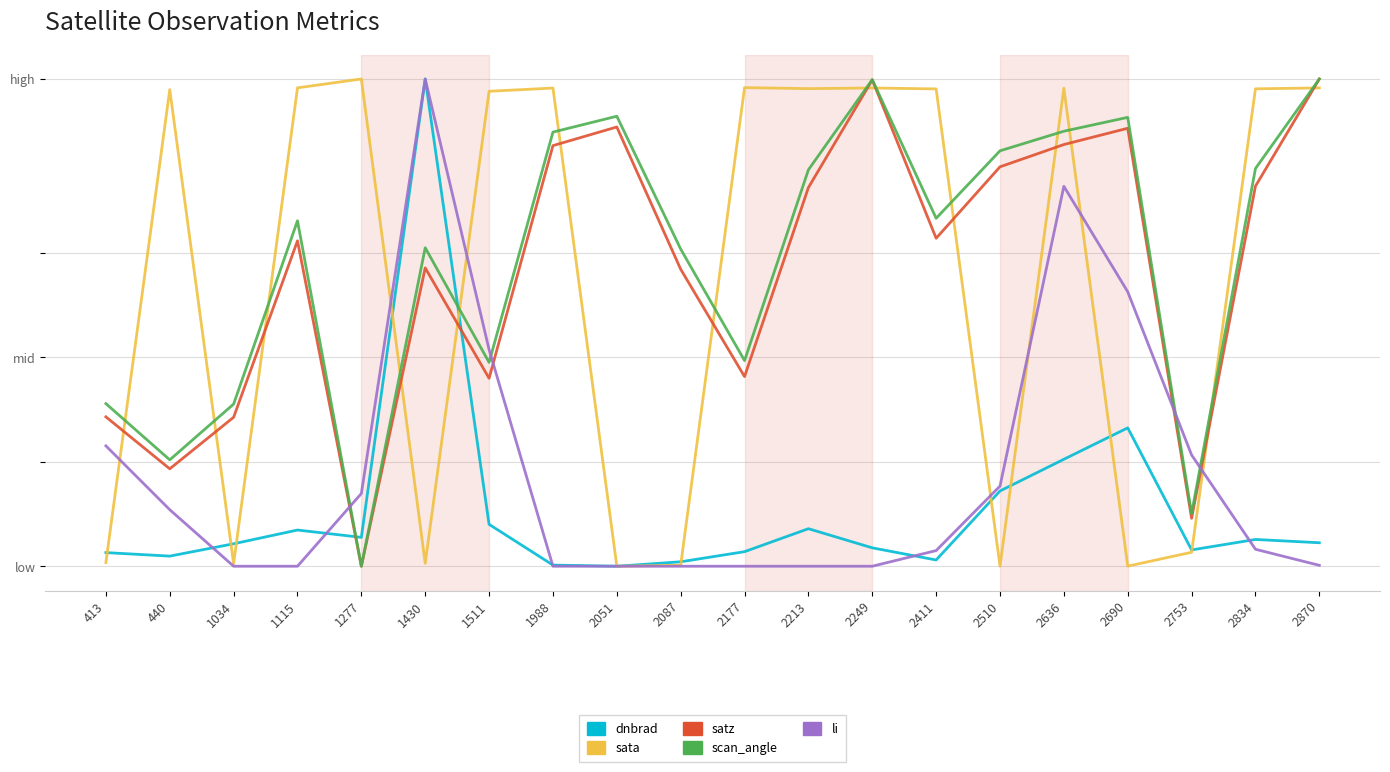

Where do sata and dnbrad first cross each other?

413 and 440